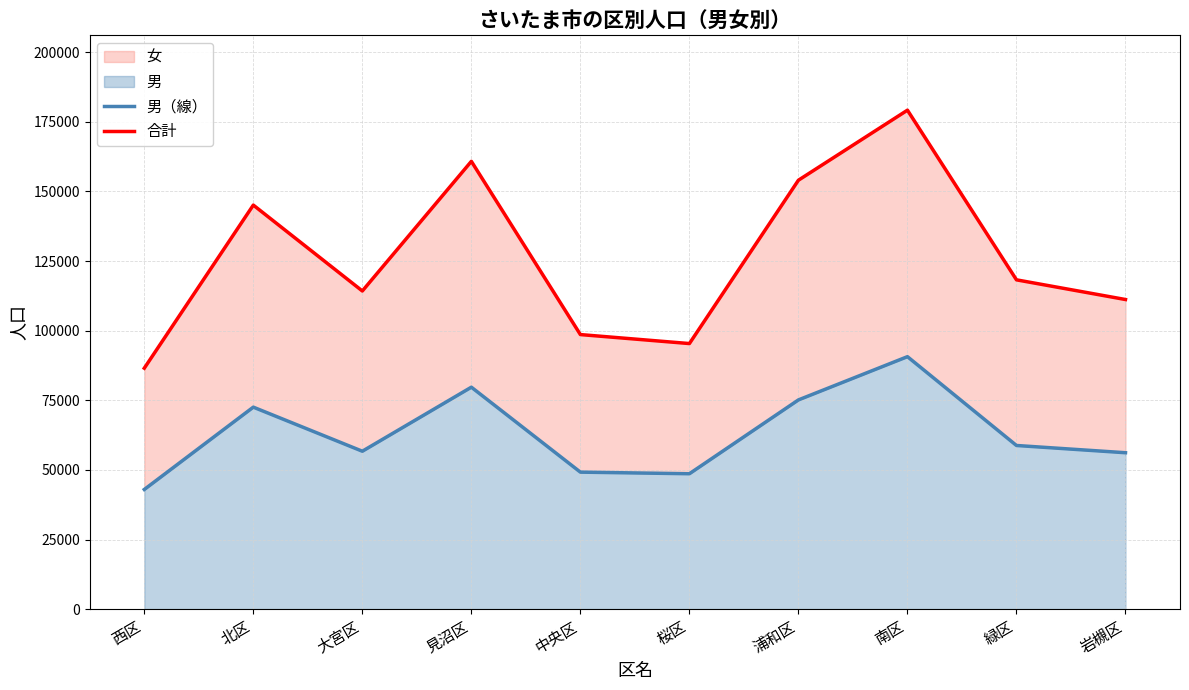

At which label does 男（線） first exceed 58775?

北区